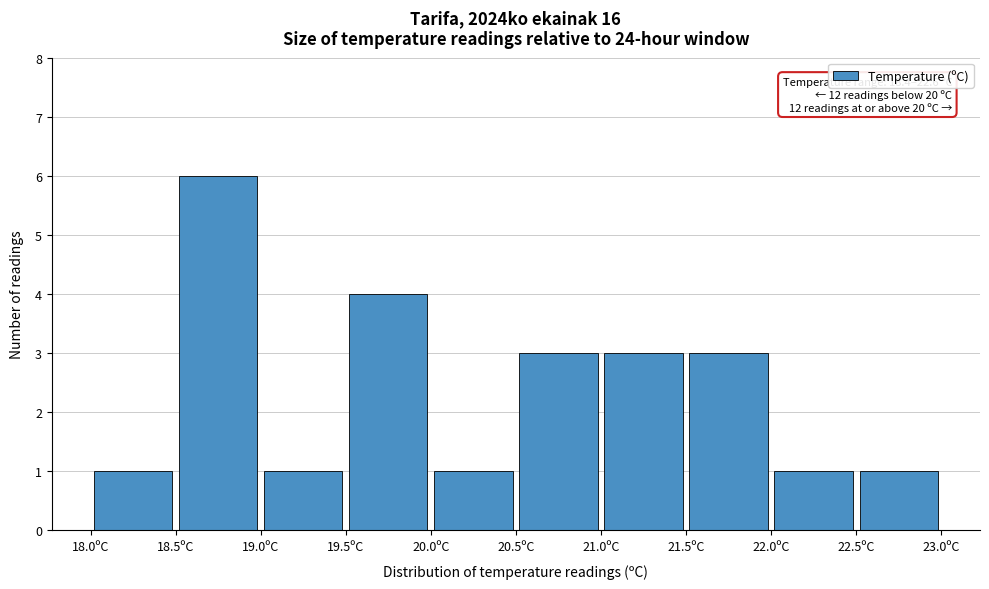

Which range on the x-axis has the tallest bar?

18.5 to 19.0